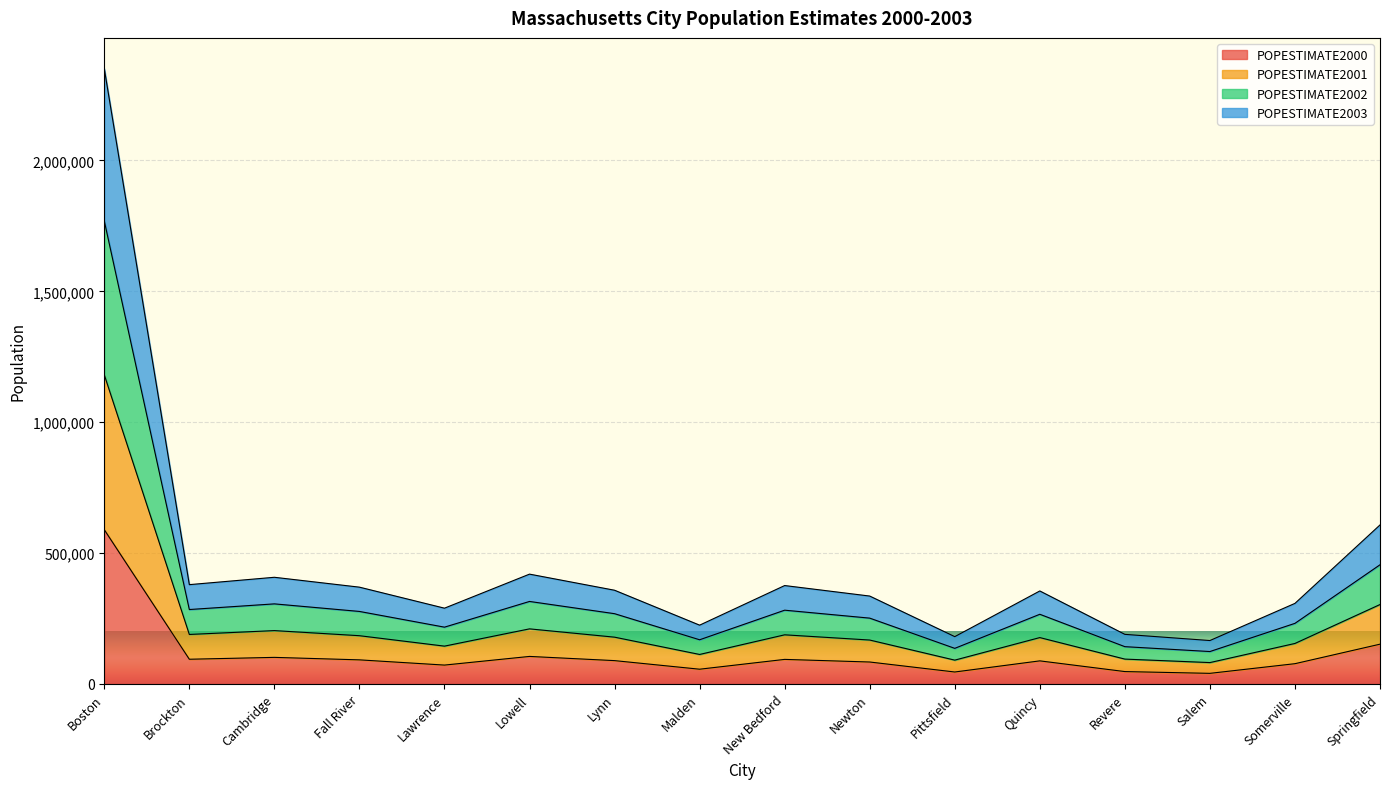

Which category has the highest value in the POPESTIMATE2000 series?

Boston